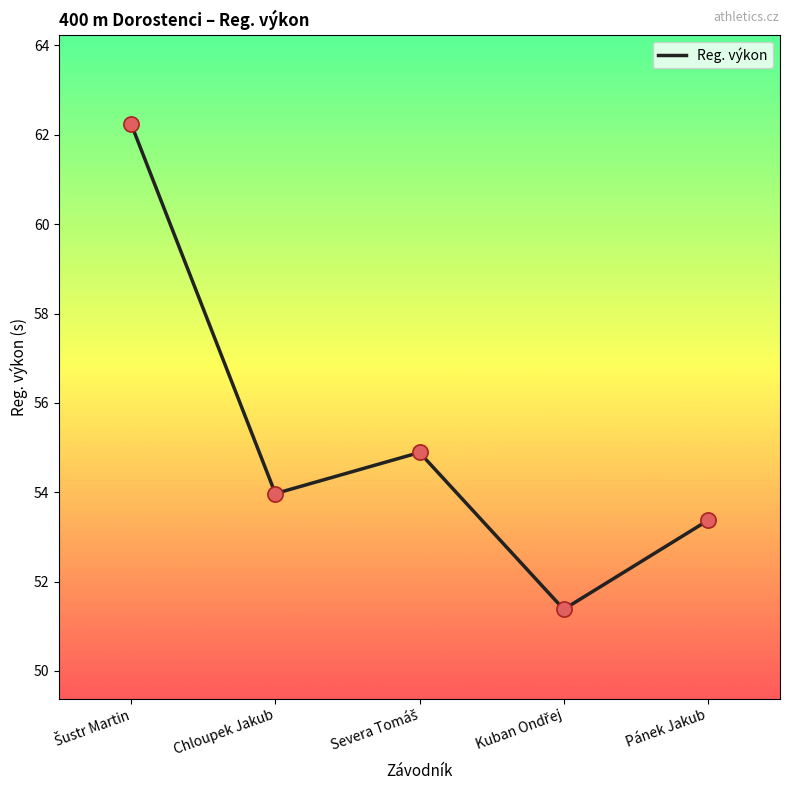

What is the average value?

55.2